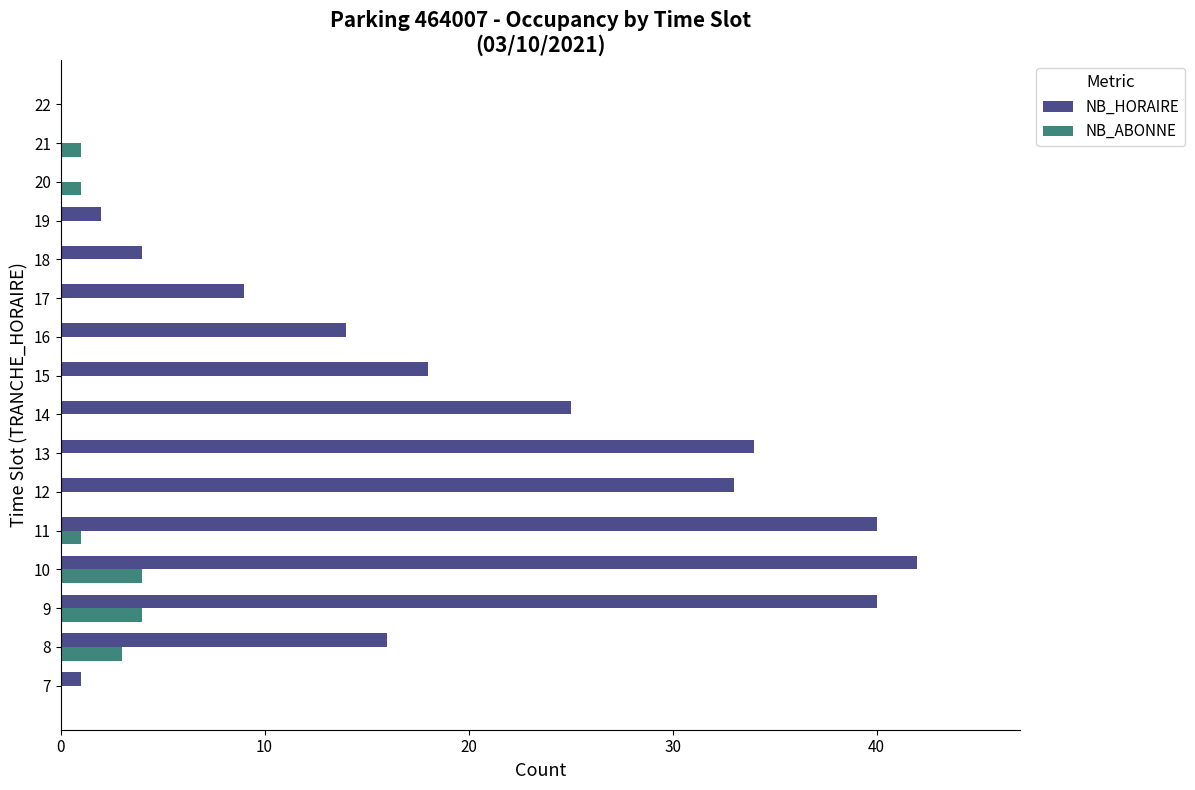

Which series changed the most between 13 and 20?

NB_HORAIRE